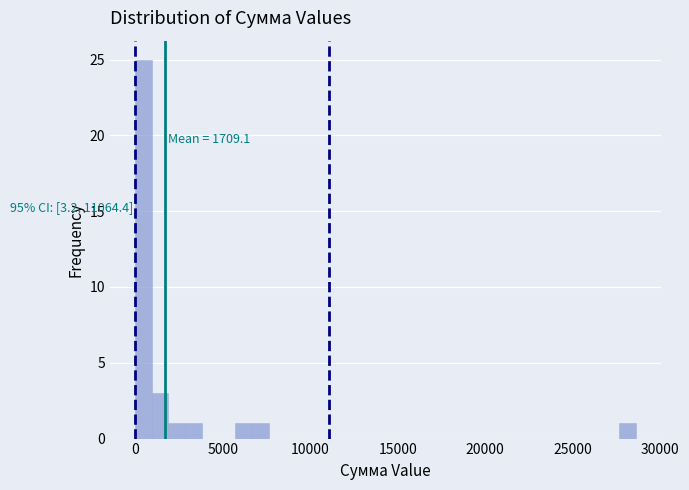

Around what value on the x-axis is the tallest bar? Give the approximate position of its centre, as read against the axis.

500